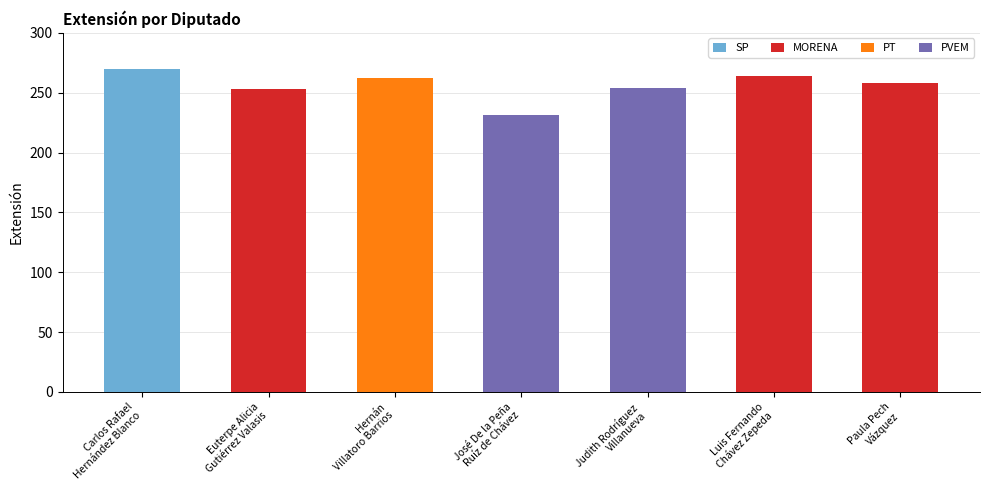

How many categories are shown in the chart?

7